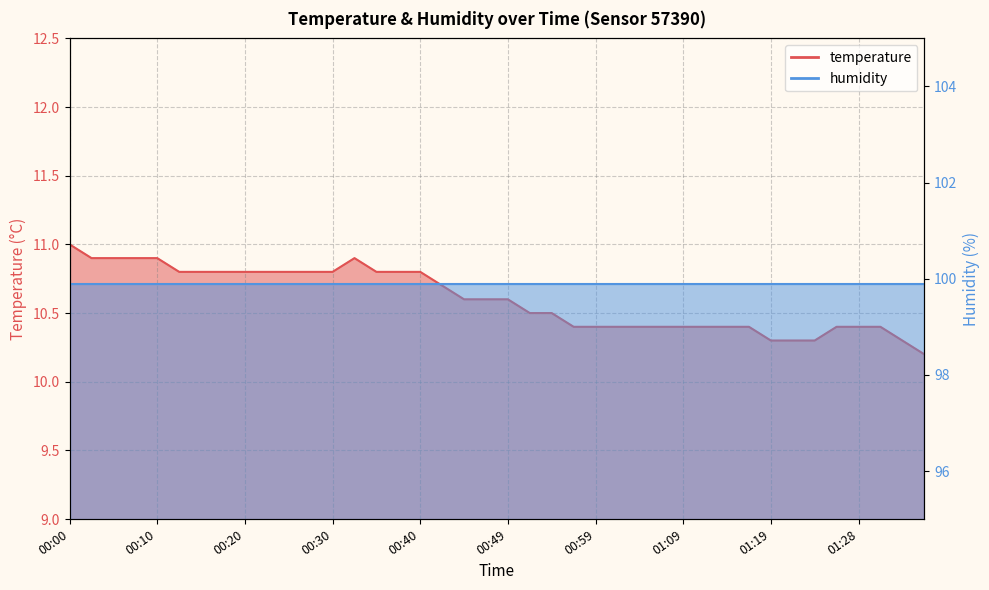

Reading right to left, list all the values displayed in this chart.

10.2	10.3	10.4	10.4	10.4	10.3	10.3	10.3	10.4	10.4	10.4	10.4	10.4	10.4	10.4	10.4	10.4	10.5	10.5	10.6	10.6	10.6	10.7	10.8	10.8	10.8	10.9	10.8	10.8	10.8	10.8	10.8	10.8	10.8	10.8	10.9	10.9	10.9	10.9	11.0